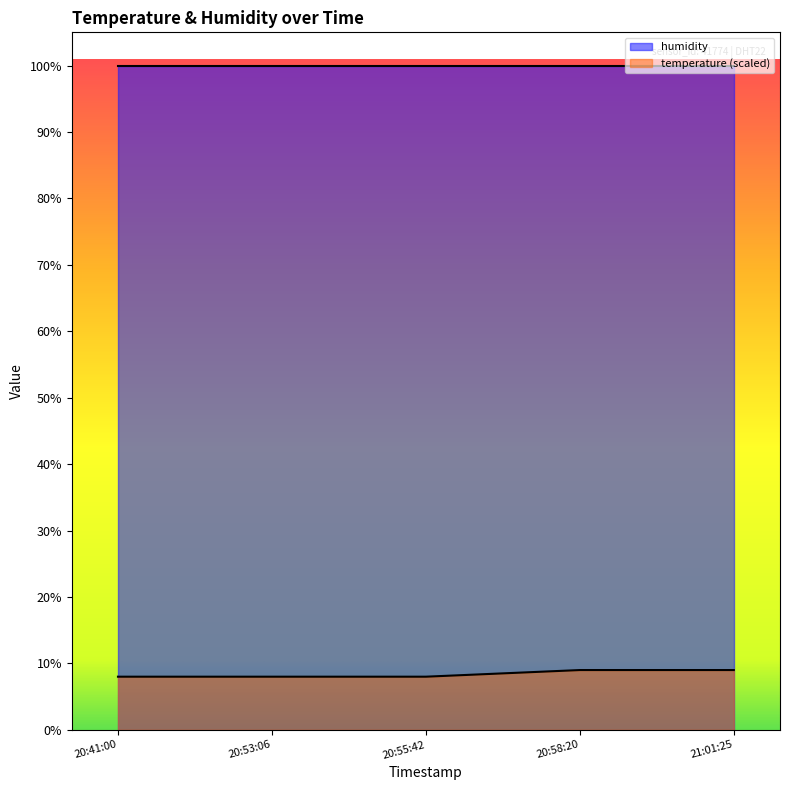

What is the sum of all values?

42.0